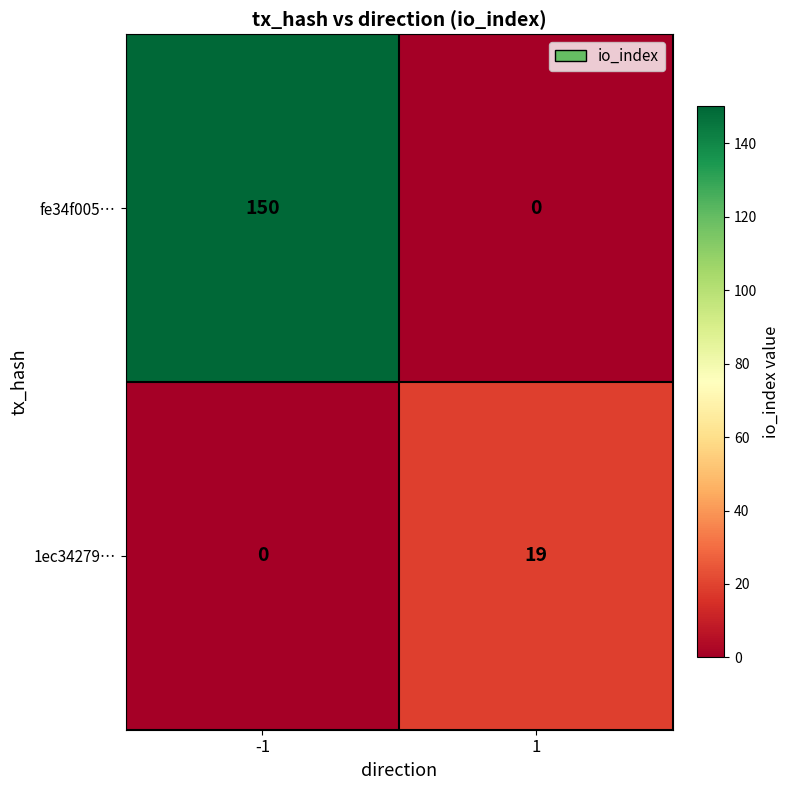

What value does the 1ec34279… series have at 1, to the nearest 10?

20